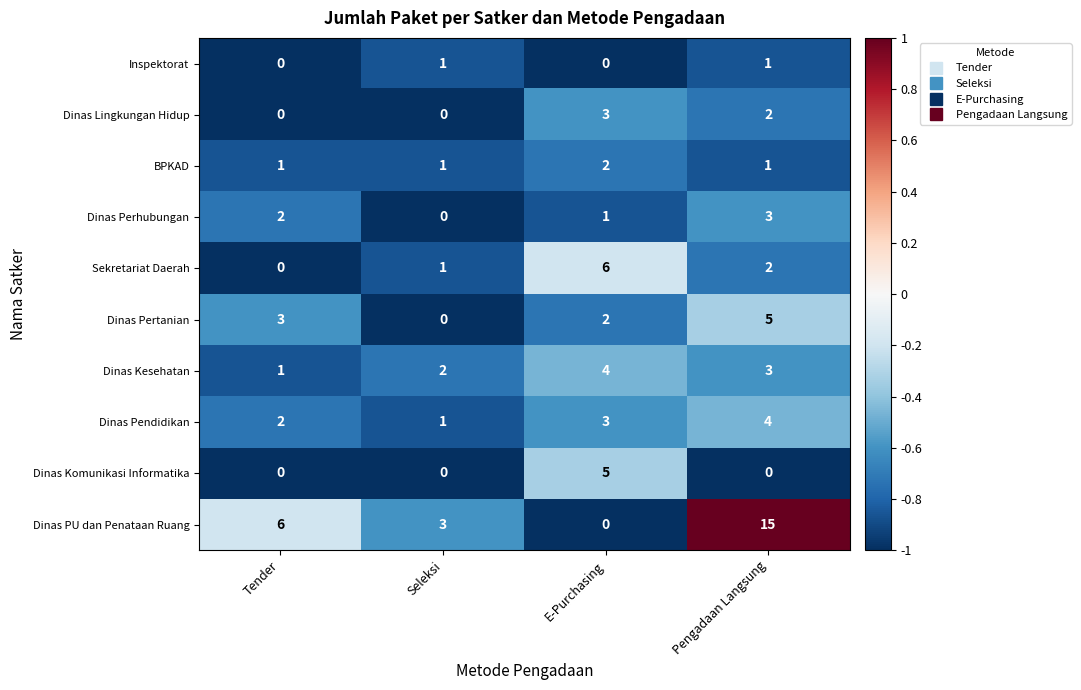

The Dinas Pendidikan series shows 6 at Pengadaan Langsung. True or false?

False